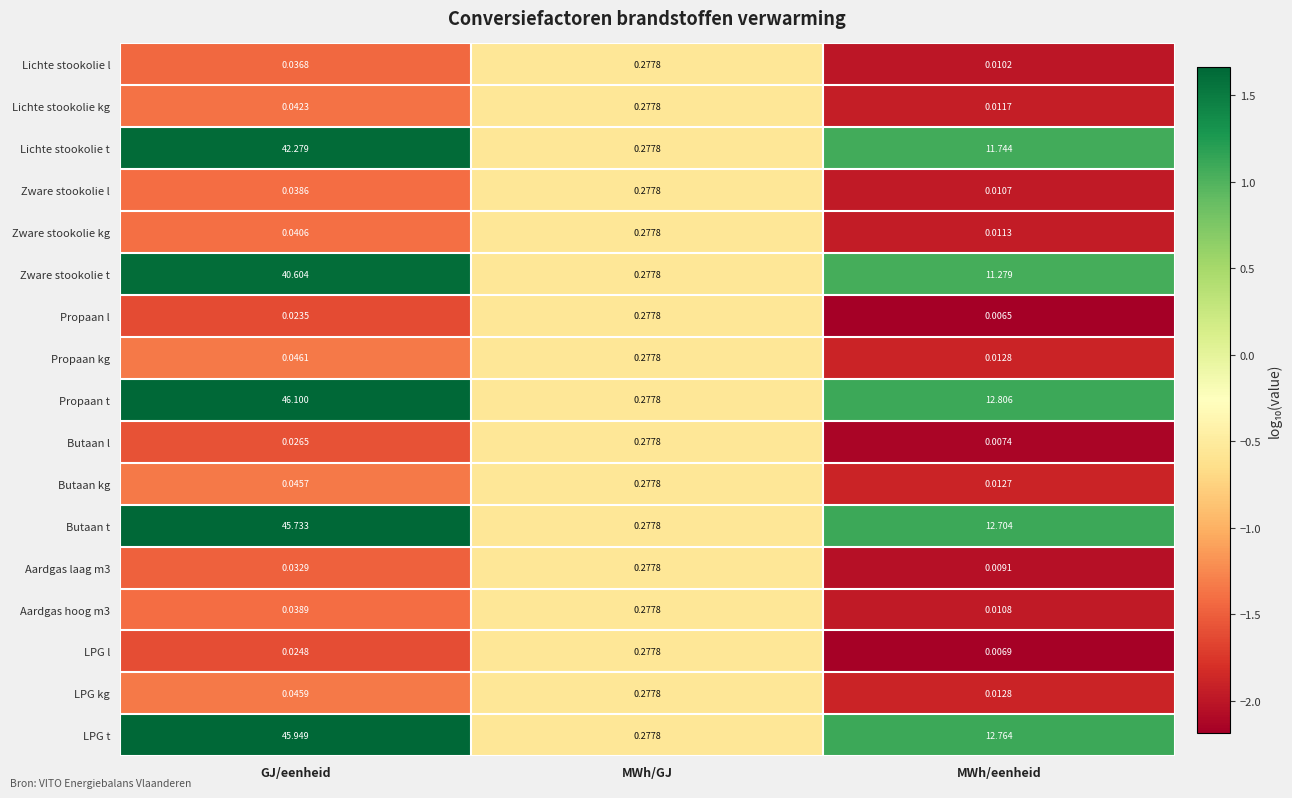

At which category is the sum across all series the highest?

GJ/eenheid